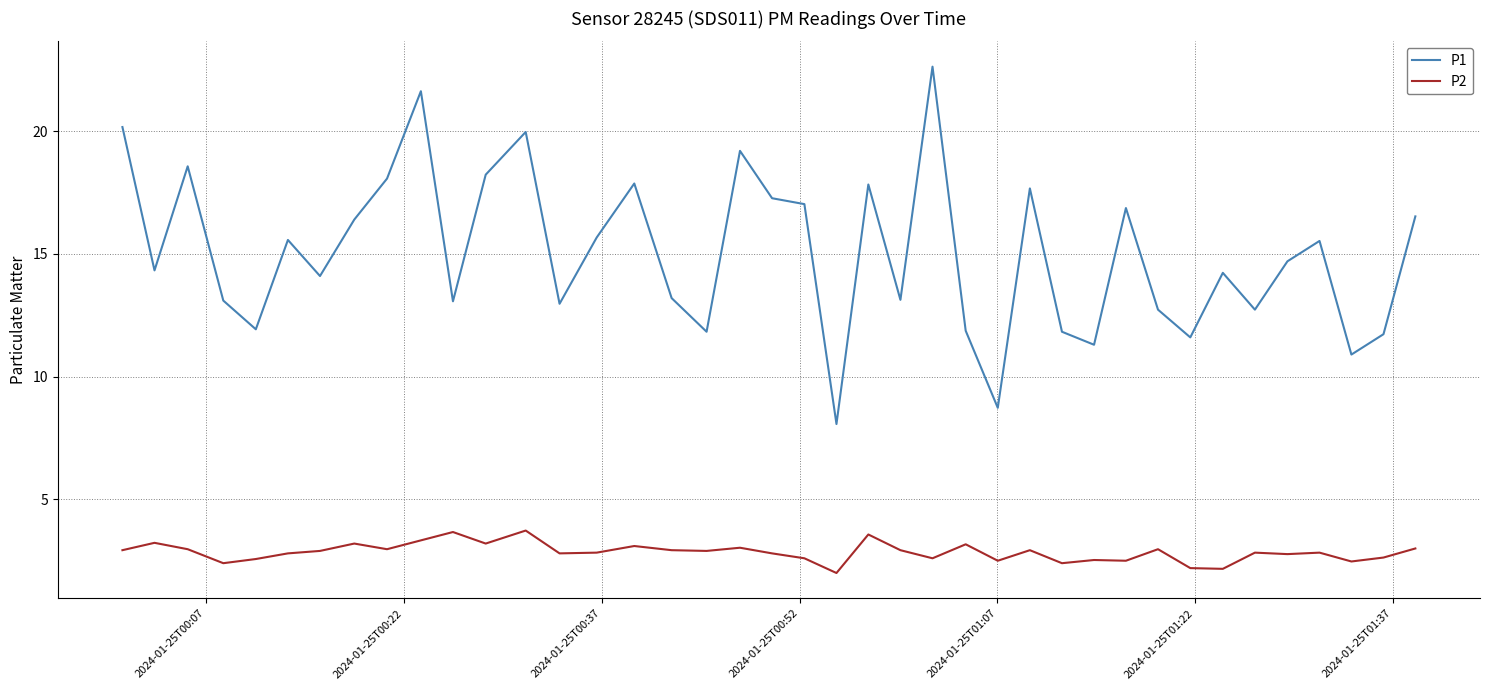

True or false: P1 and P2 intersect in this chart.

False